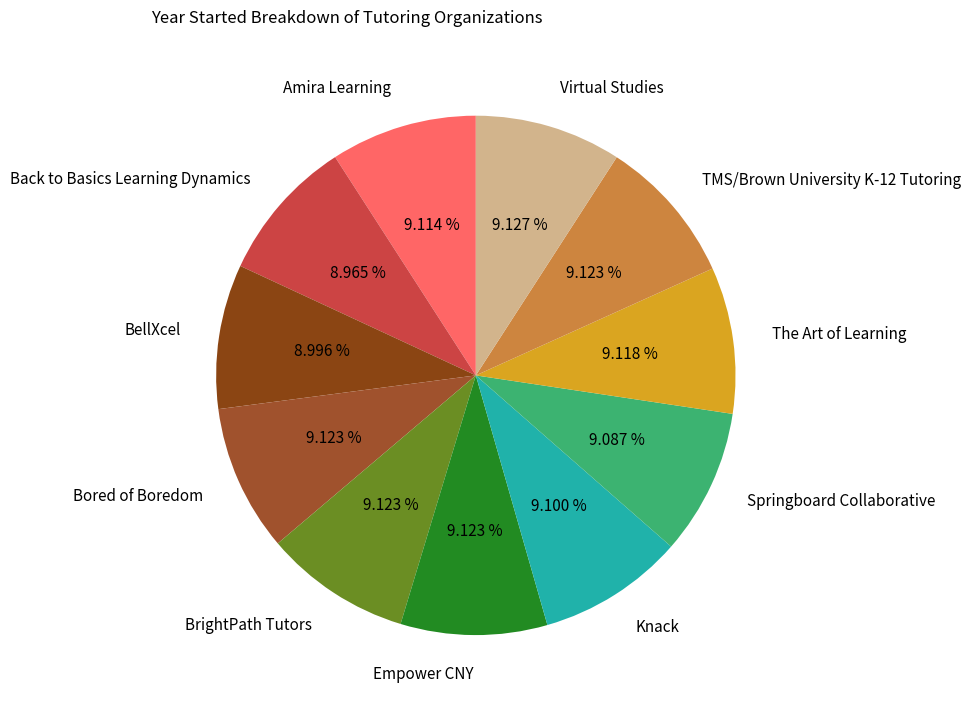

What percentage is NOT represented by TMS/Brown University K-12 Tutoring?

90.9%